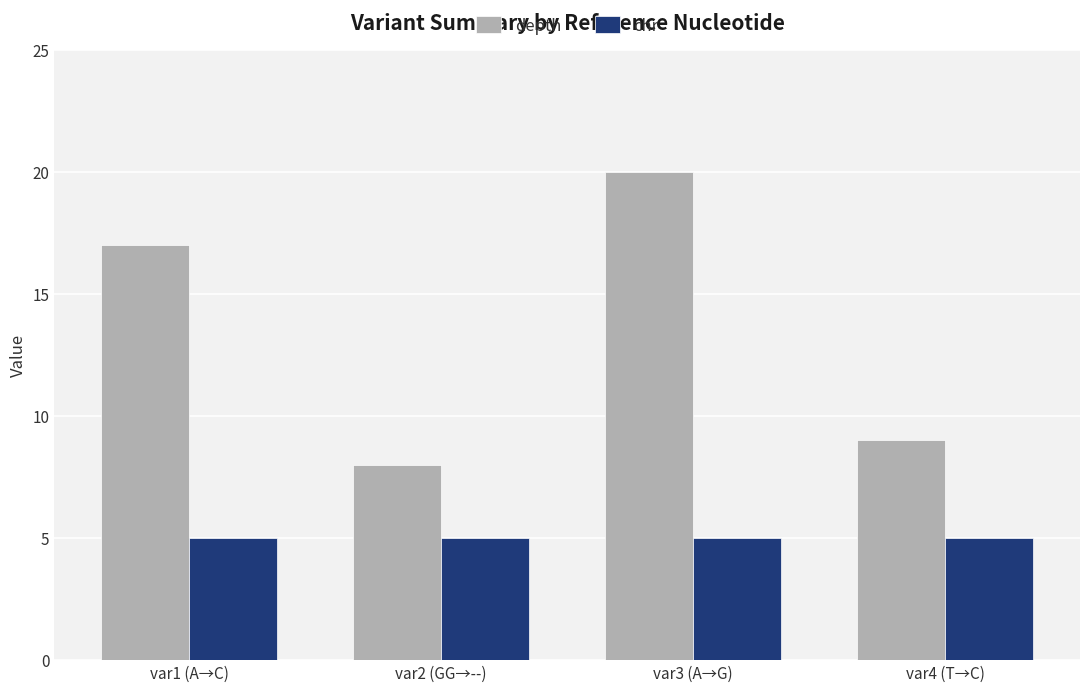

The value of depth at var1 (A→C) is 17. True or false?

True